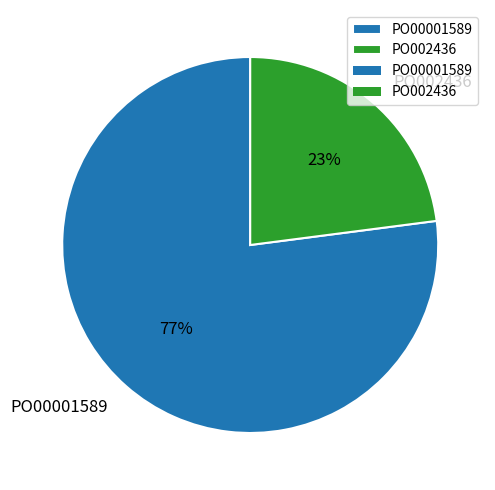

To the nearest percent, what portion does PO002436 represent?

23%